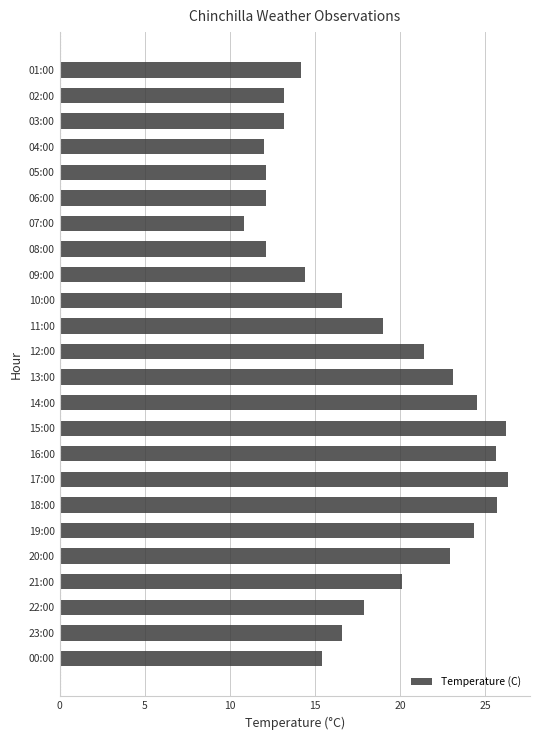

The value at 06:00 is 12.1. True or false?

True